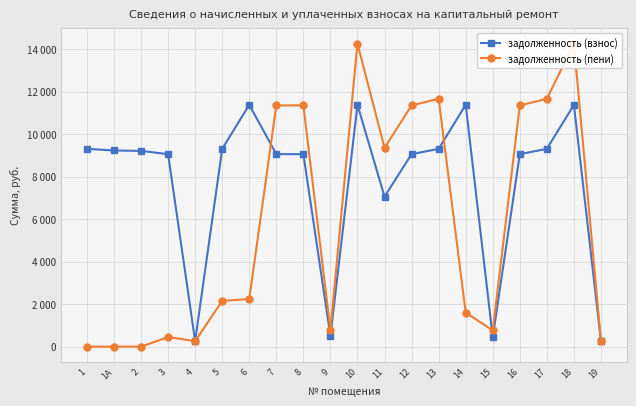

What is the difference between the second highest and minimum values in the задолженность (пени) series?

14267.6